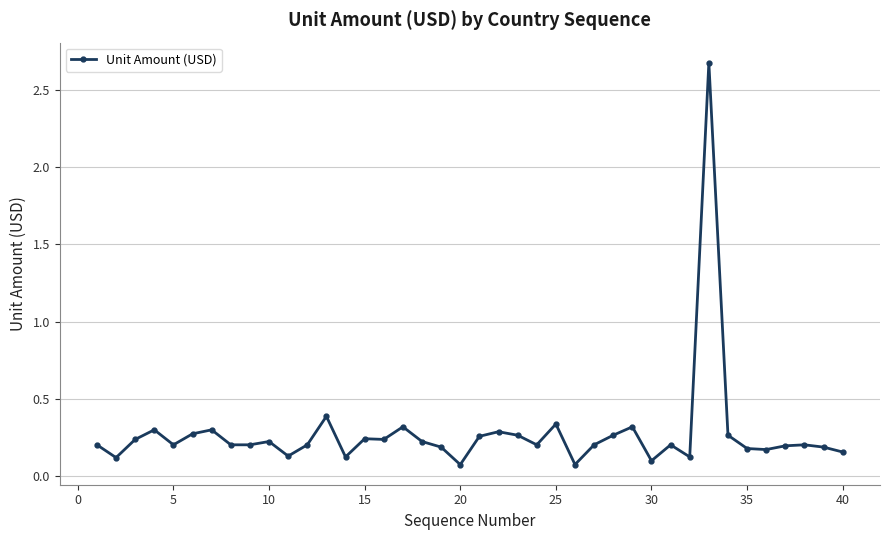

True or false: the data has more than 1 interior local peaks.

True